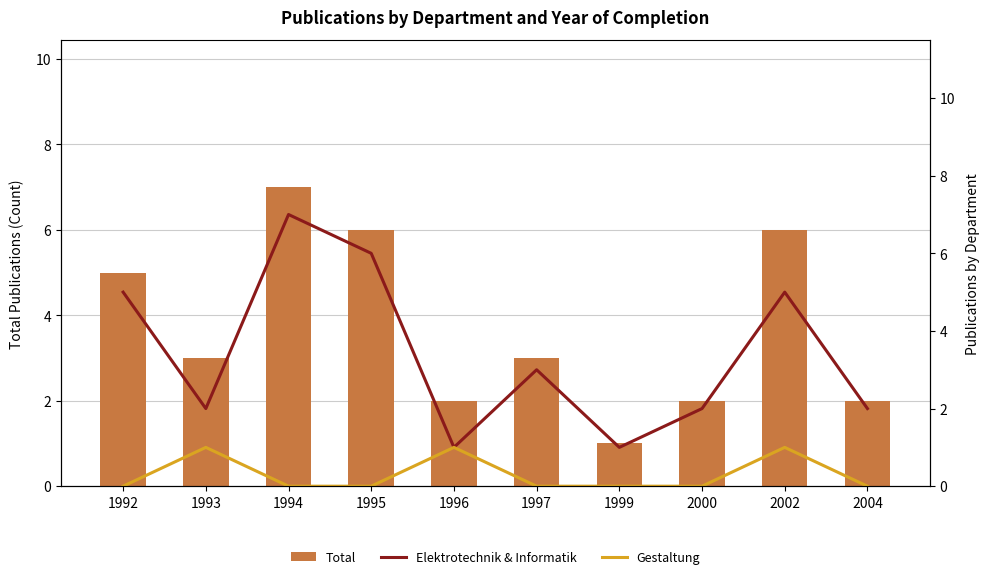

How many positive values does the Gestaltung series have?

3